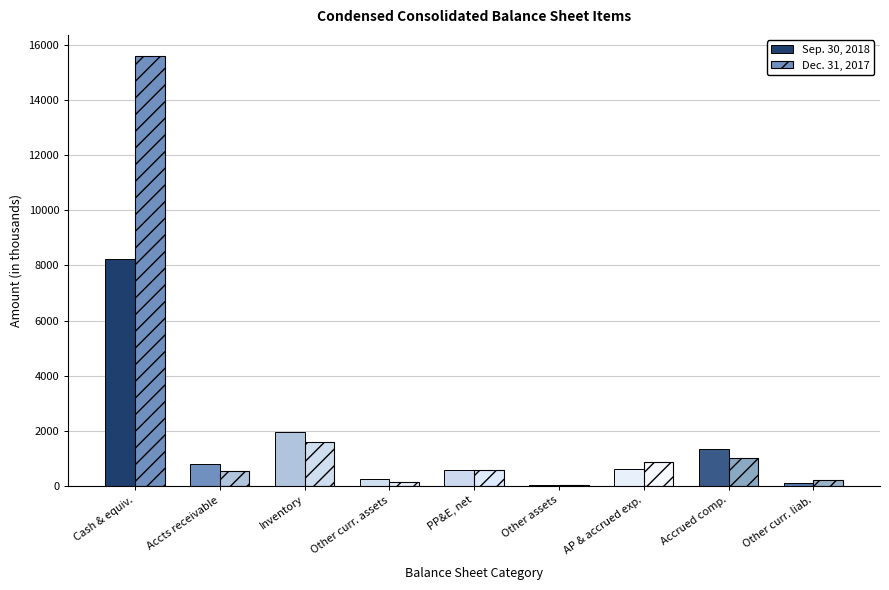

How many groups of bars are there?

9